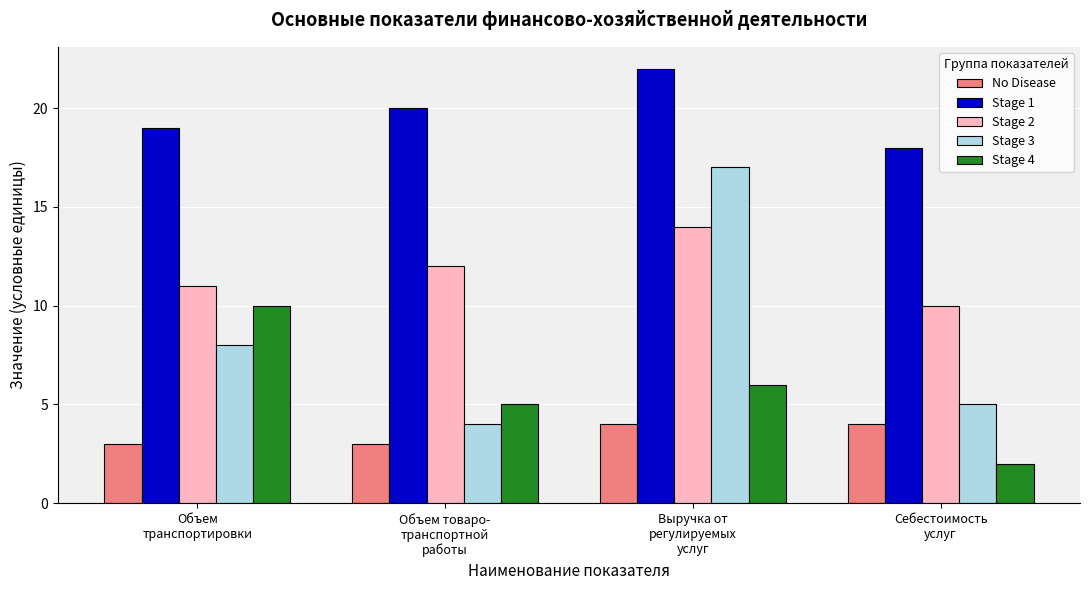

What is the value of the Stage 2 bar at the 2nd from the left?

12